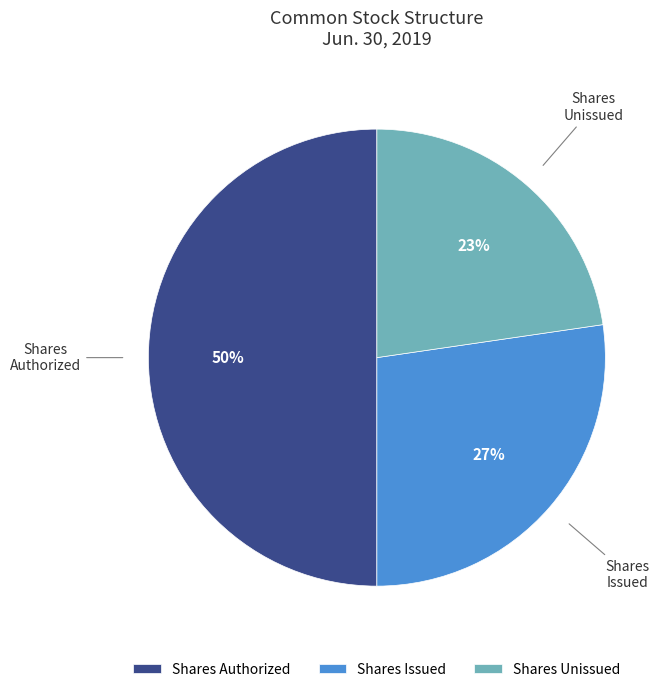

How many segments does this pie chart have?

3